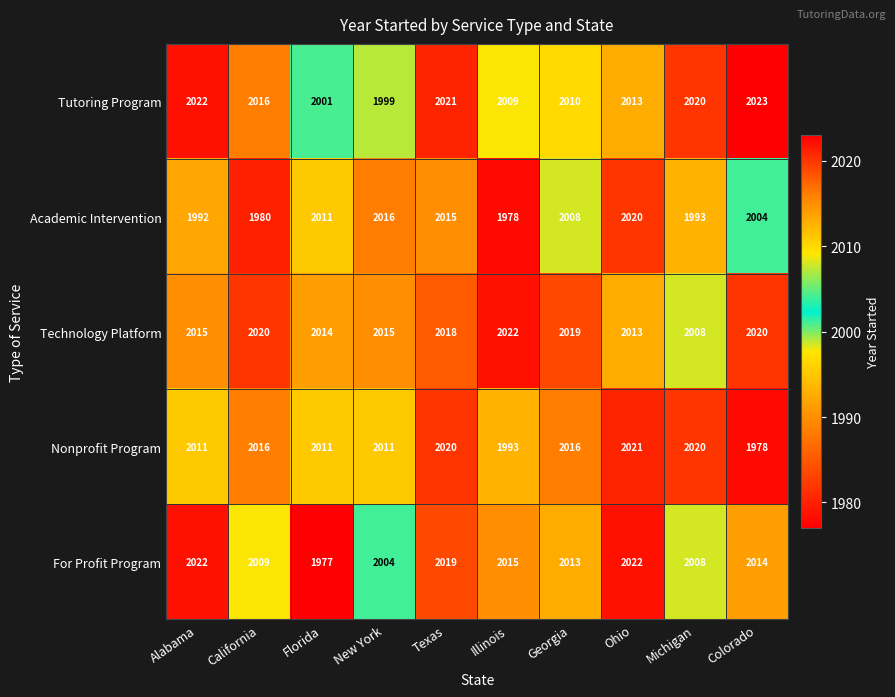

Between California and Ohio, which series saw the biggest shift?

Academic Intervention